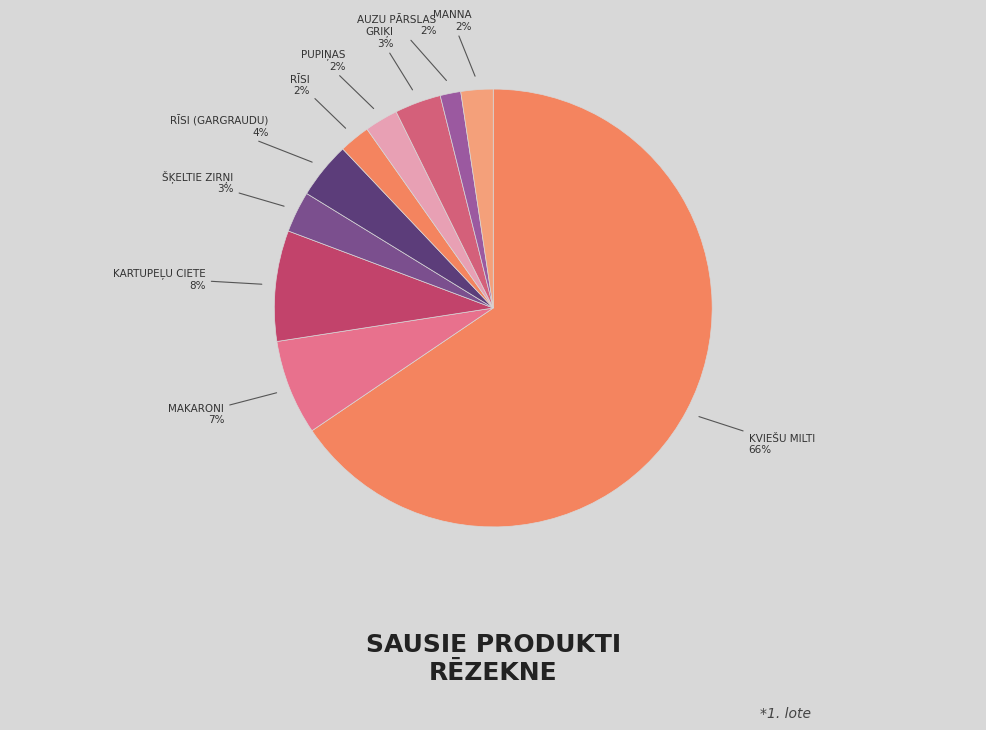

Is there any slice that represents more than half of the pie?

Yes